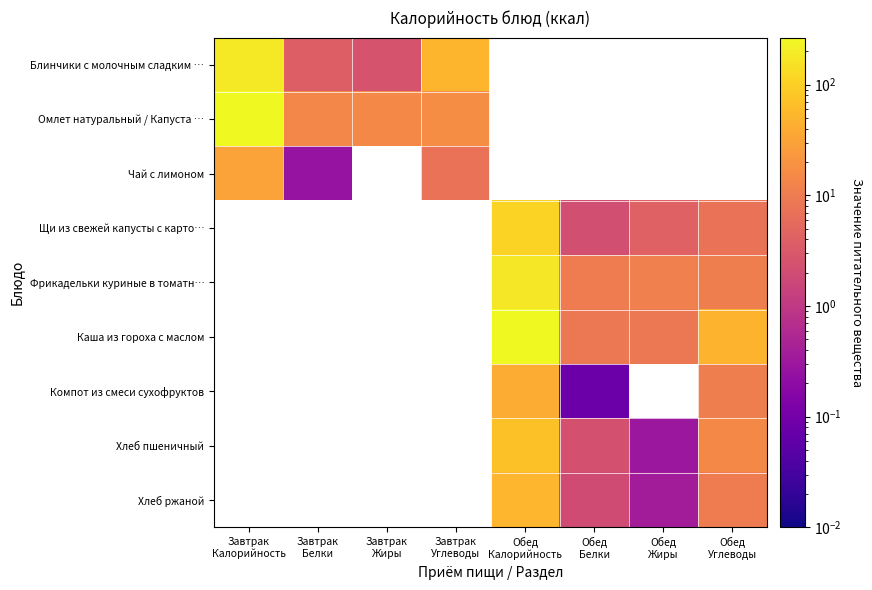

What is the total value across all series at Обед
Белки?

25.5